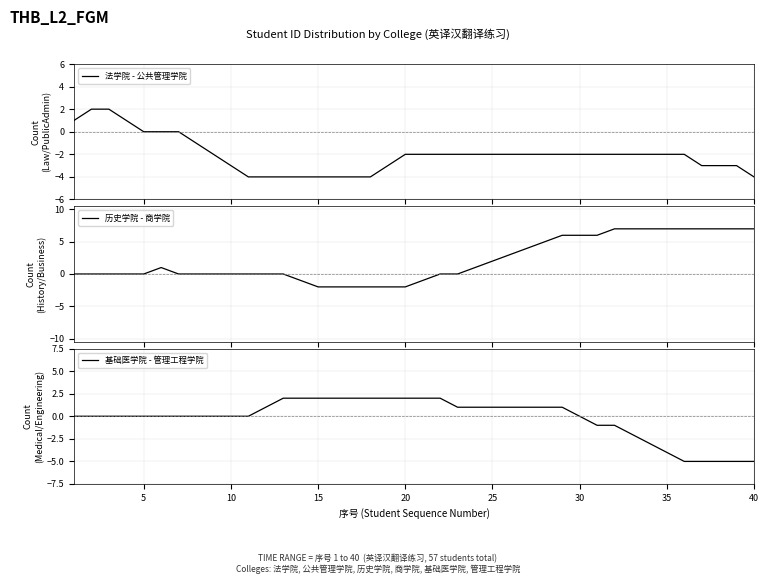

How many negative values does the 历史学院 - 商学院 series have?

8